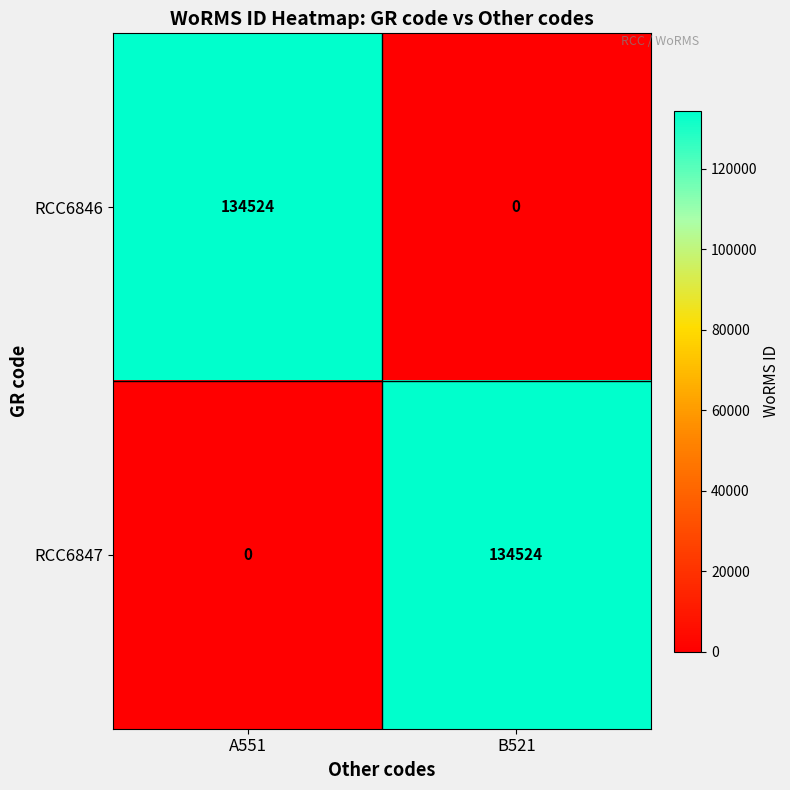

Is it true that RCC6846 equals 43491 at A551?

False